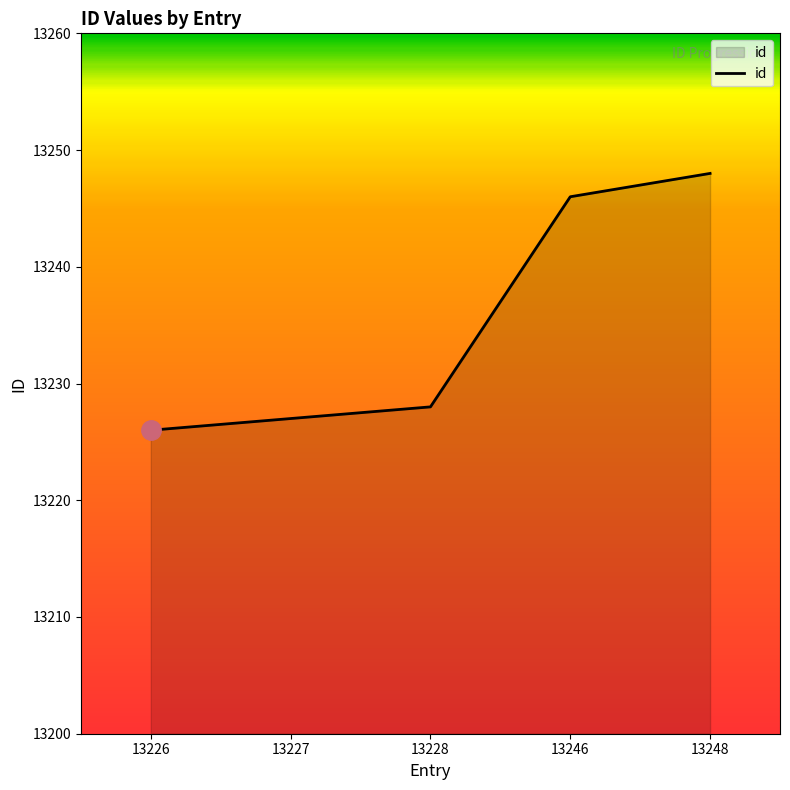

Approximately how many times larger is the value at 13246 compared to 13248?

1.0